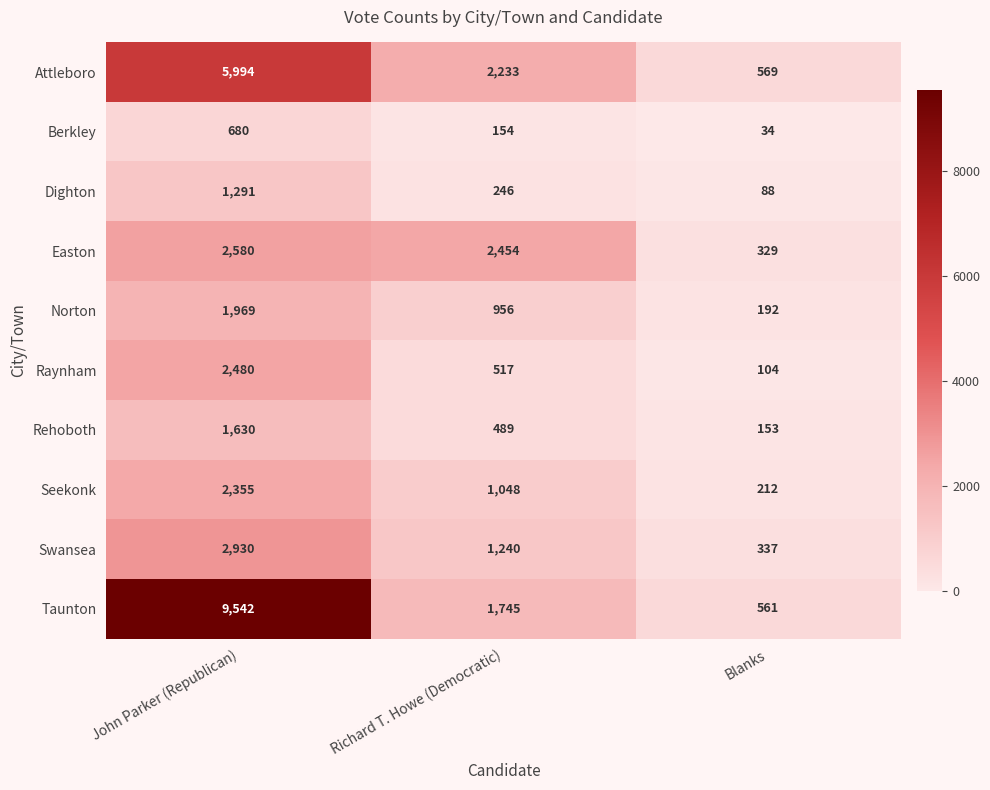

Reading right to left, what are all the values shown in this chart?

Attleboro: Blanks=569	Richard T. Howe (Democratic)=2233	John Parker (Republican)=5994
Berkley: Blanks=34	Richard T. Howe (Democratic)=154	John Parker (Republican)=680
Dighton: Blanks=88	Richard T. Howe (Democratic)=246	John Parker (Republican)=1291
Easton: Blanks=329	Richard T. Howe (Democratic)=2454	John Parker (Republican)=2580
Norton: Blanks=192	Richard T. Howe (Democratic)=956	John Parker (Republican)=1969
Raynham: Blanks=104	Richard T. Howe (Democratic)=517	John Parker (Republican)=2480
Rehoboth: Blanks=153	Richard T. Howe (Democratic)=489	John Parker (Republican)=1630
Seekonk: Blanks=212	Richard T. Howe (Democratic)=1048	John Parker (Republican)=2355
Swansea: Blanks=337	Richard T. Howe (Democratic)=1240	John Parker (Republican)=2930
Taunton: Blanks=561	Richard T. Howe (Democratic)=1745	John Parker (Republican)=9542